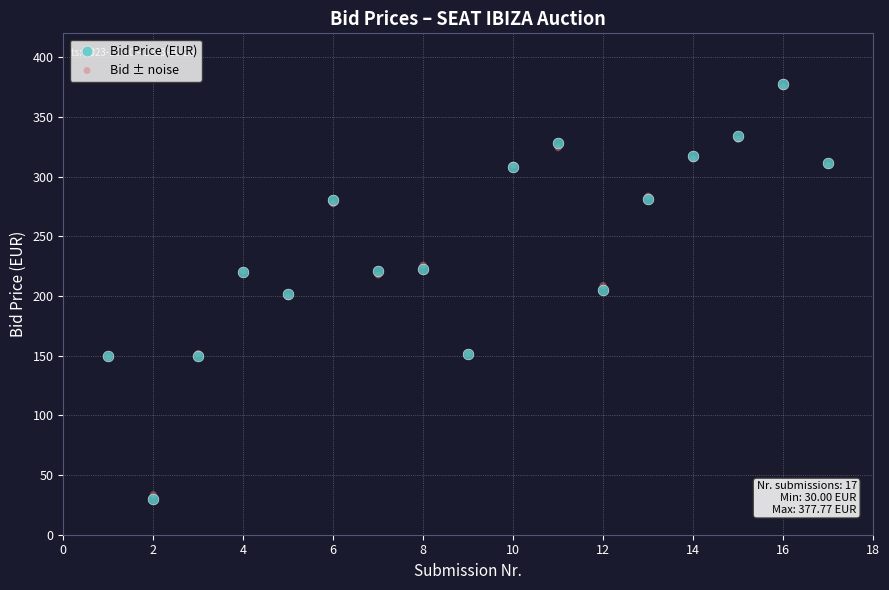

What are all the series names shown in the legend?

Bid Price (EUR), Bid ± noise